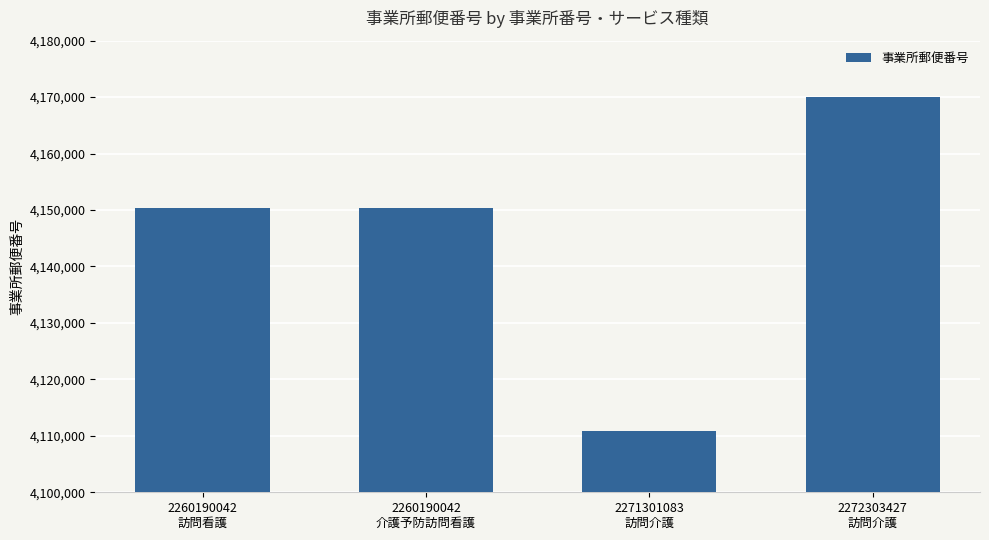

Are the bars horizontal?

No